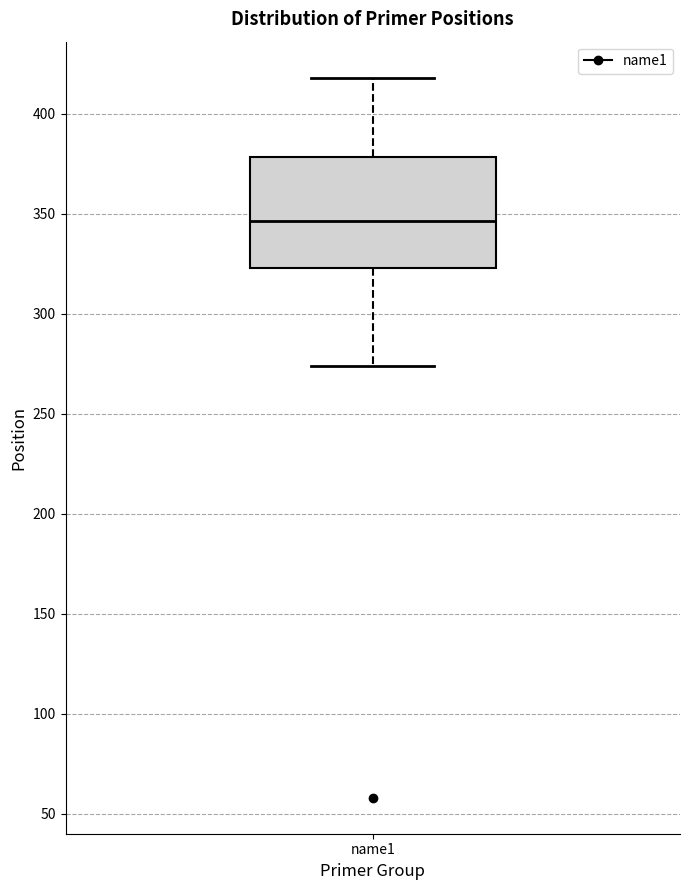

Read this box plot against the y-axis: the position of the median line, the range covered by the box, and the ends of both whiskers. The values are not printed on the chart, so give them approximately, as read against the axis.

median 345, box 325 to 380, whiskers 275 to 420